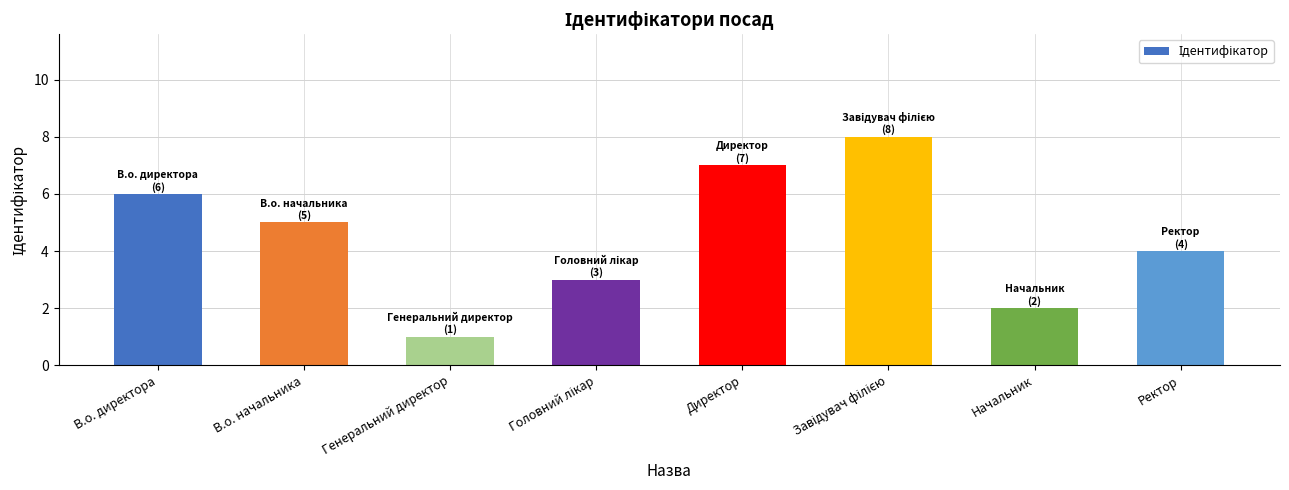

True or false: the data shows 7 at В.о. начальника.

False